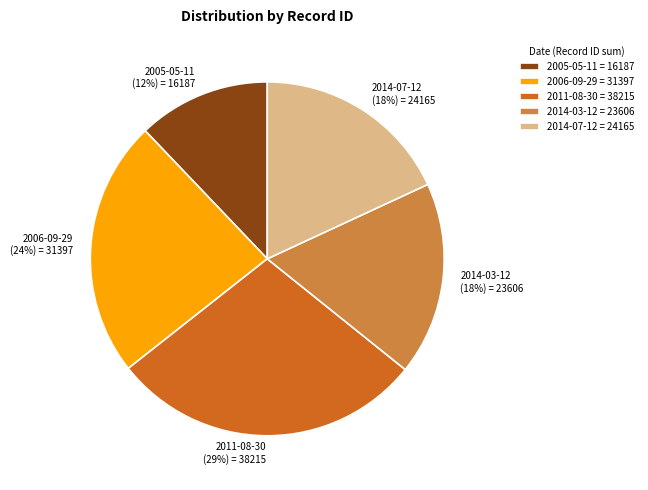

The 2014-03-12 (18%) = 23606 slice represents 18% of the pie. True or false?

True